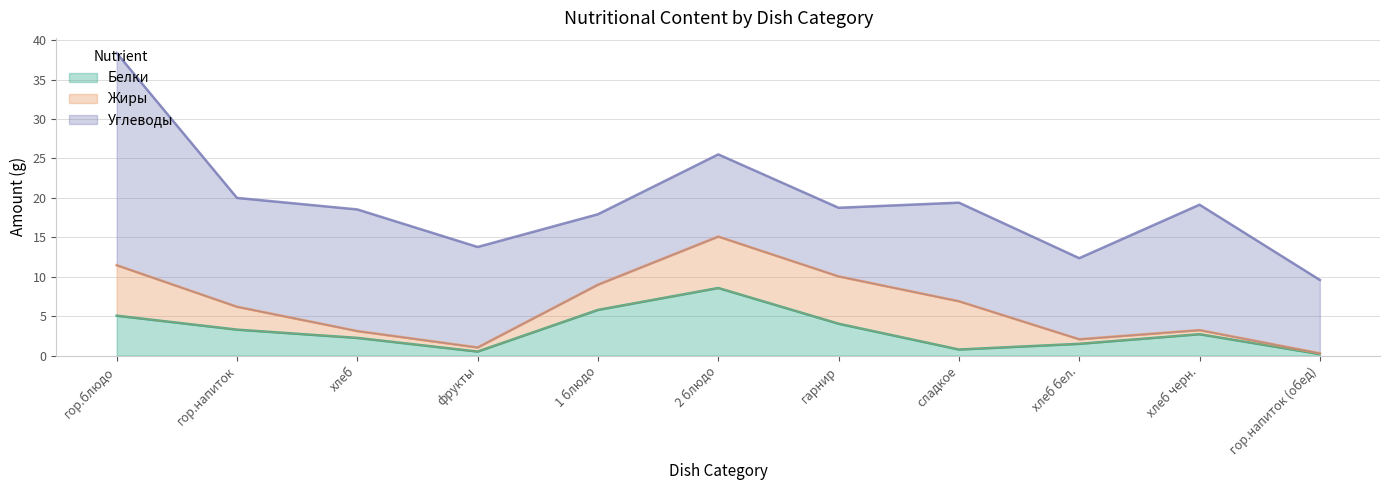

At фрукты, list the series in order from smallest to largest.

Белки, Жиры, Углеводы